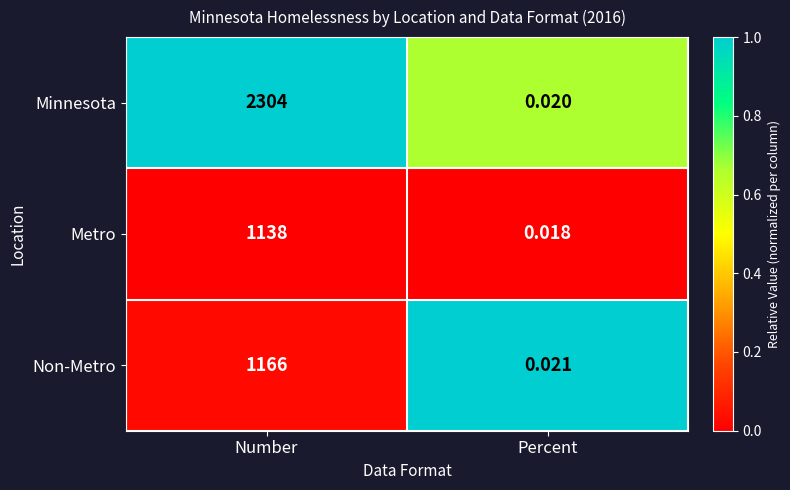

Which series has the largest total across all categories?

Minnesota